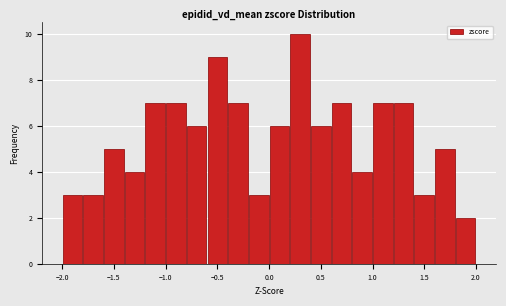

What is the height of the bar covering -2.0 to -1.8 on the x-axis? The values are not printed on the chart, so give them approximately, as read against the axis.

3